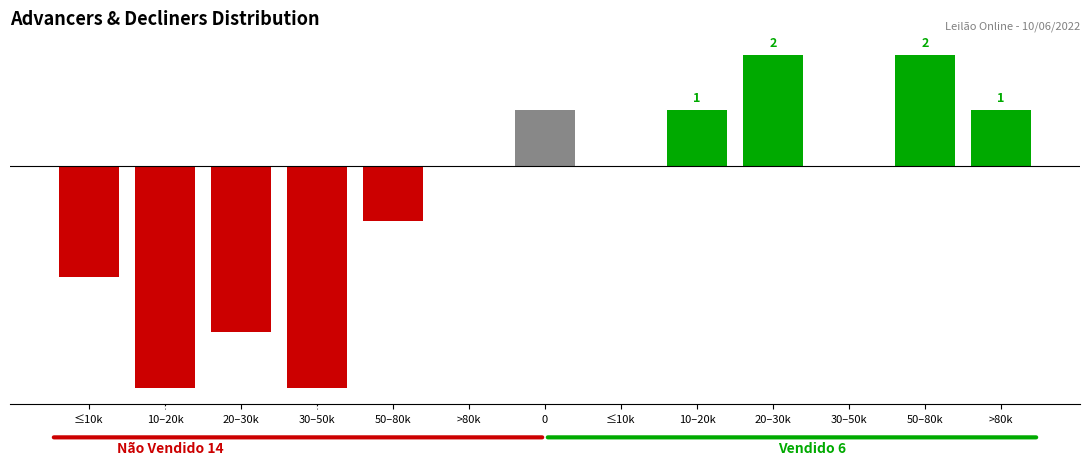

Rank the series at 50–80k from lowest to highest value.

Não Vendido, Vendido